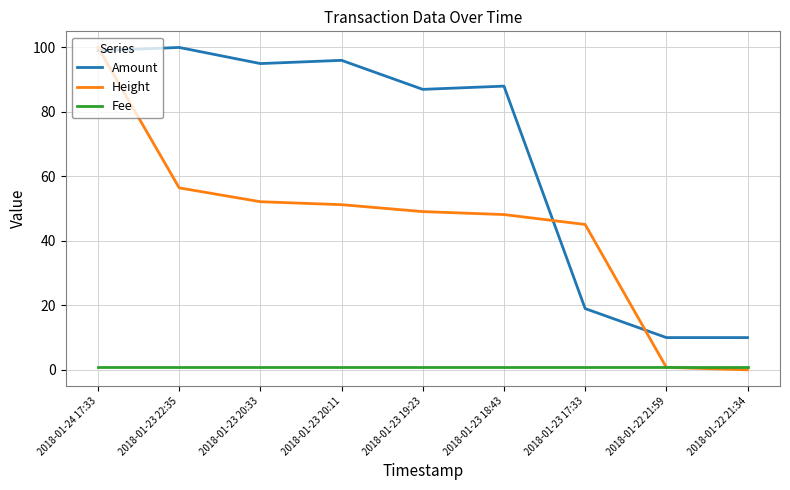

True or false: Amount and Fee cross at least once.

False